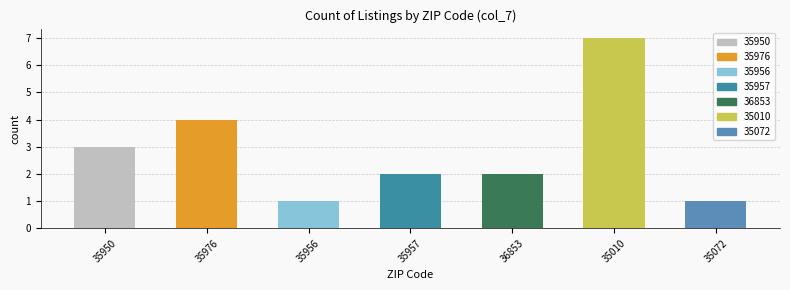

What is the value of the 4th bar from the left?

2